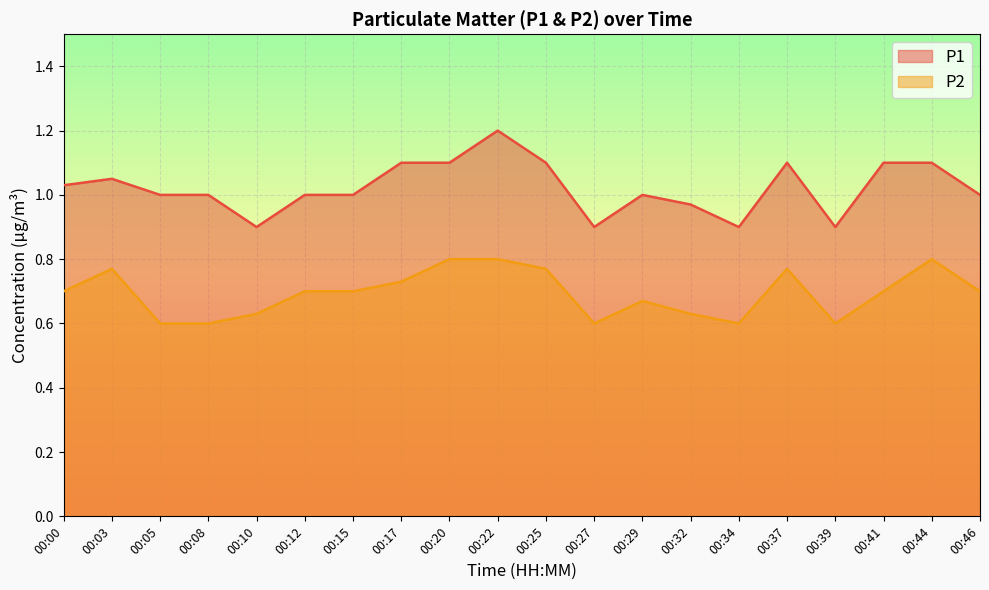

True or false: P1 has more than 1 interior local peaks.

True